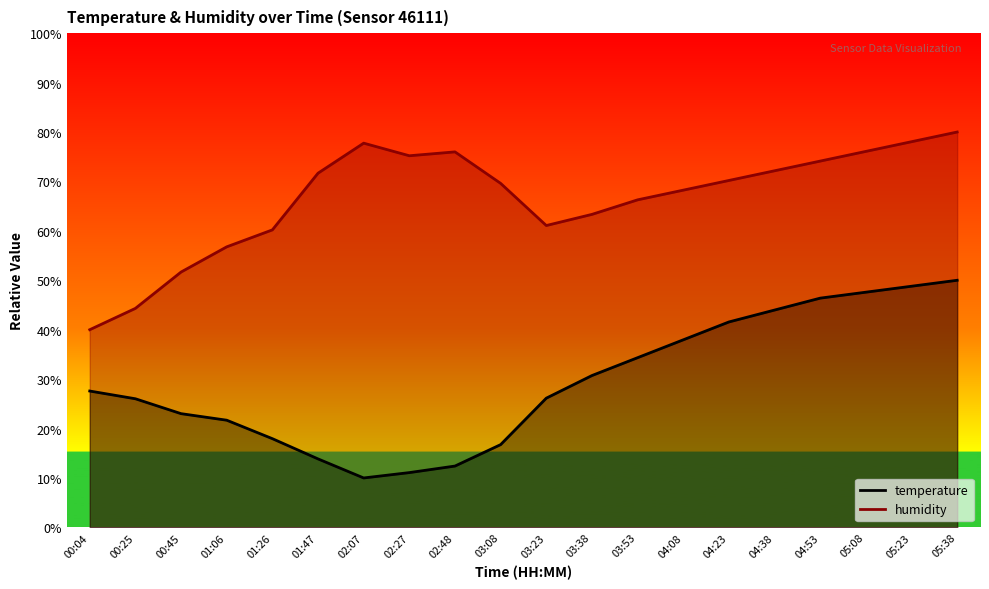

True or false: humidity and temperature intersect in this chart.

False